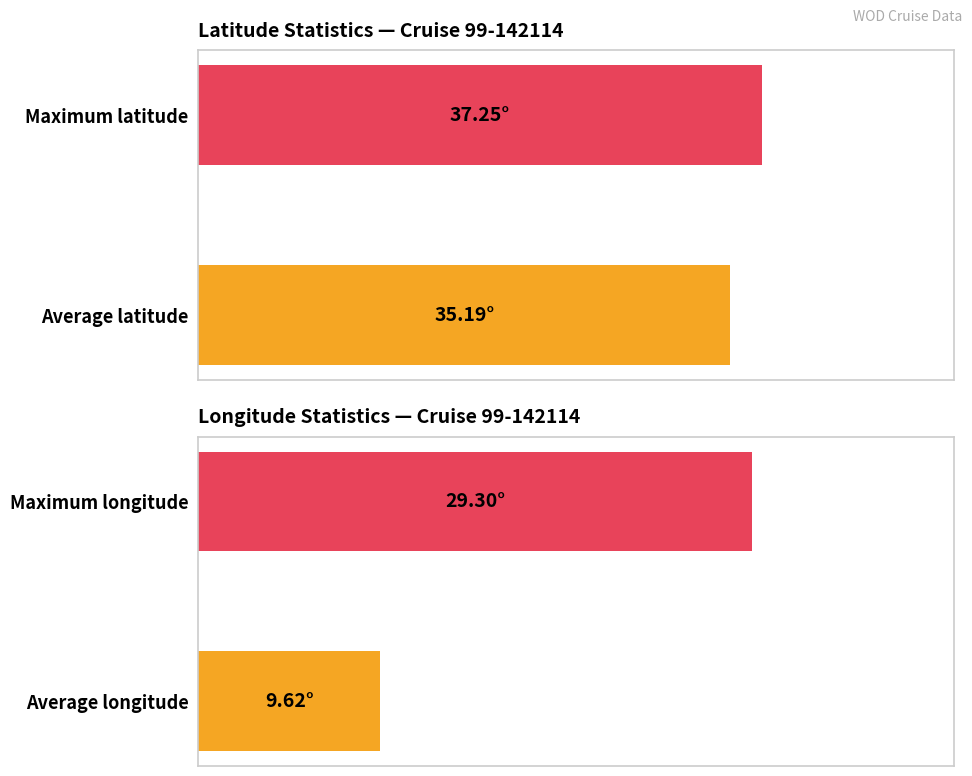

Rank the series by their average value, from highest to lowest.

Latitude, Longitude